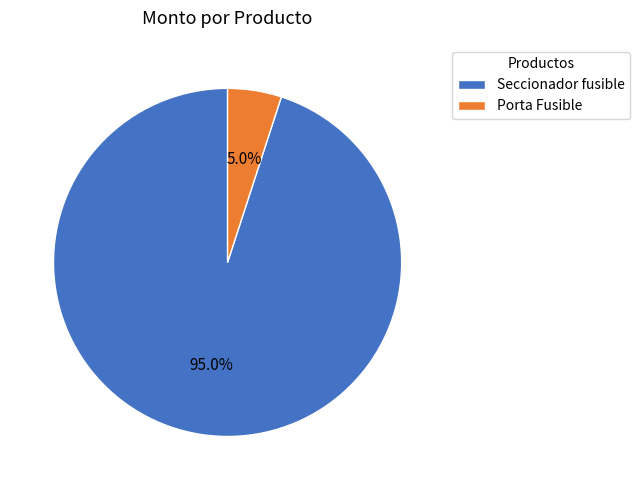

Which has a higher value, Seccionador fusible or Porta Fusible?

Seccionador fusible